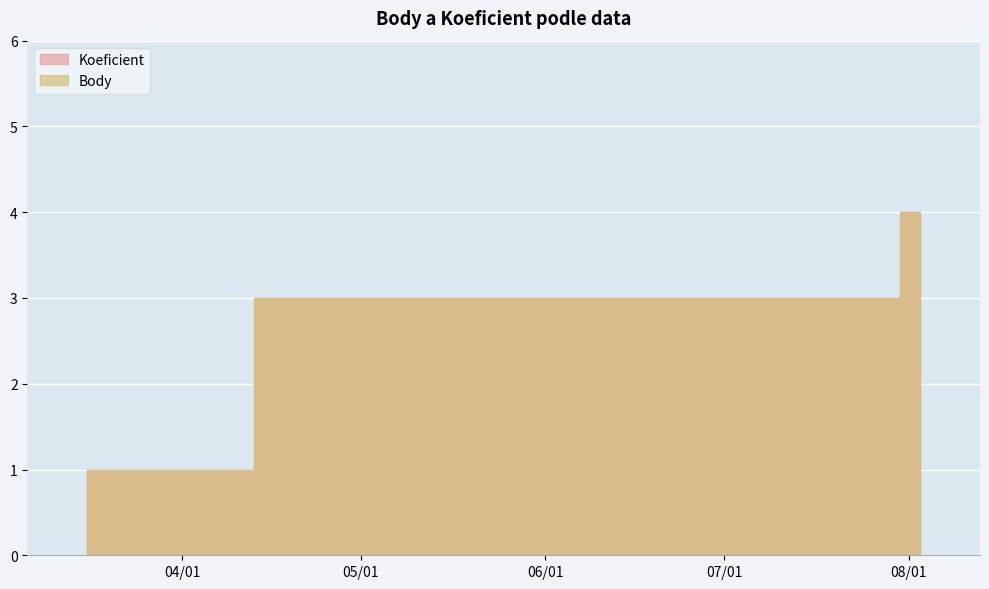

True or false: Body has a value of 4 at 2013-08-03.

True